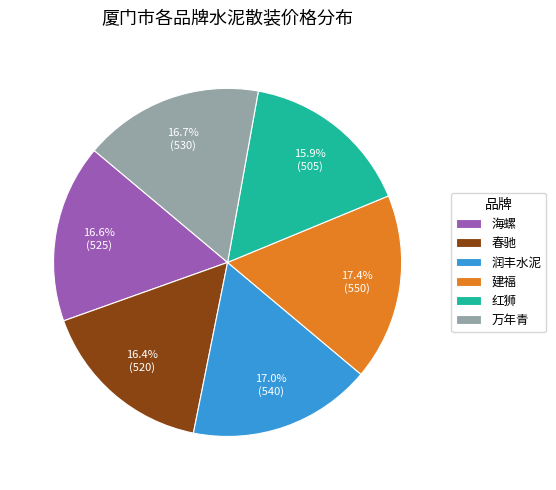

To the nearest percent, what is the average slice percentage?

17%